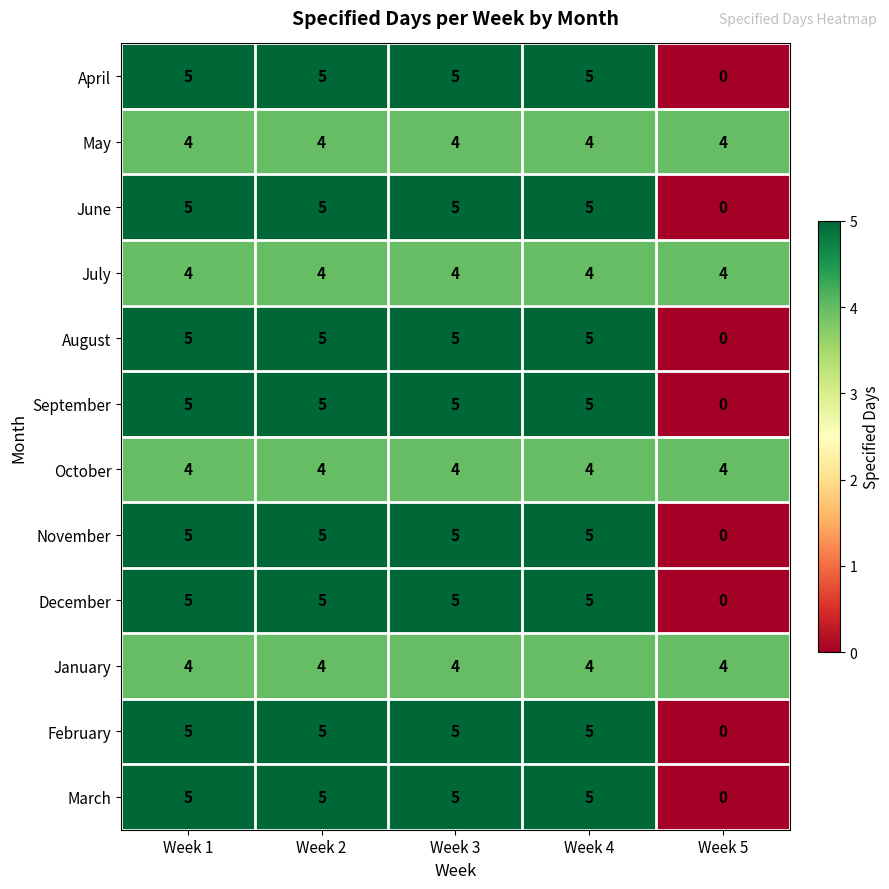

What is the sum of the April values at Week 3 and Week 5?

5